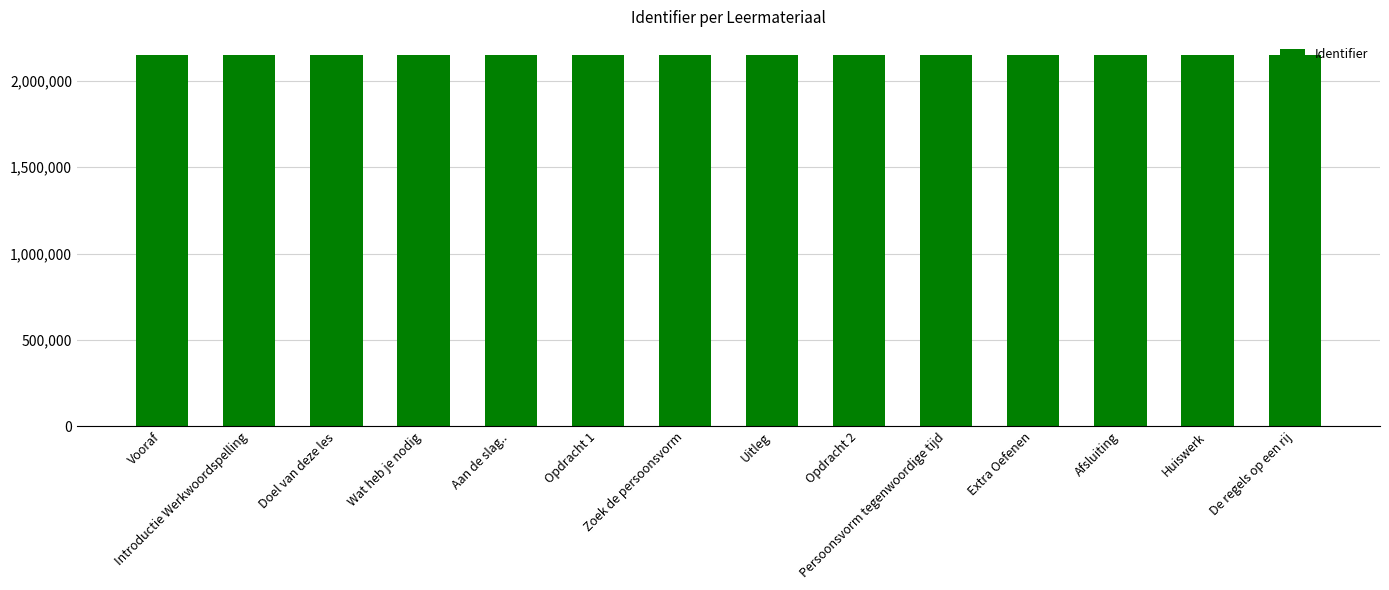

True or false: the data shows 2147097 at Extra Oefenen.

True